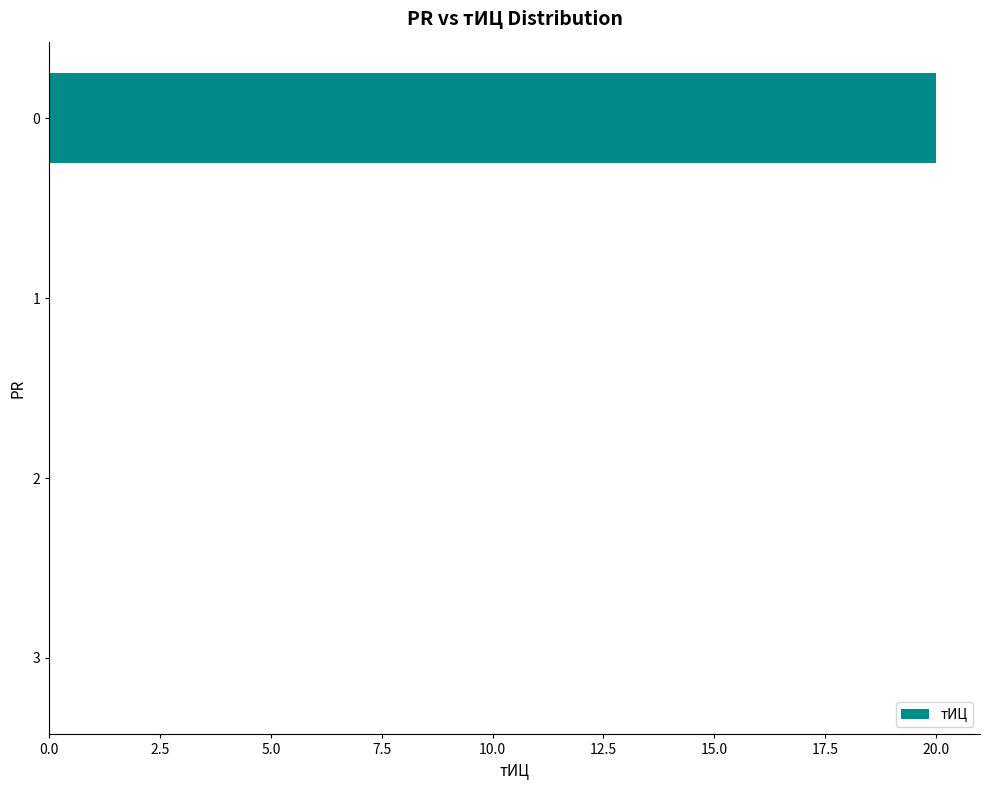

Does the chart contain stacked bars?

No